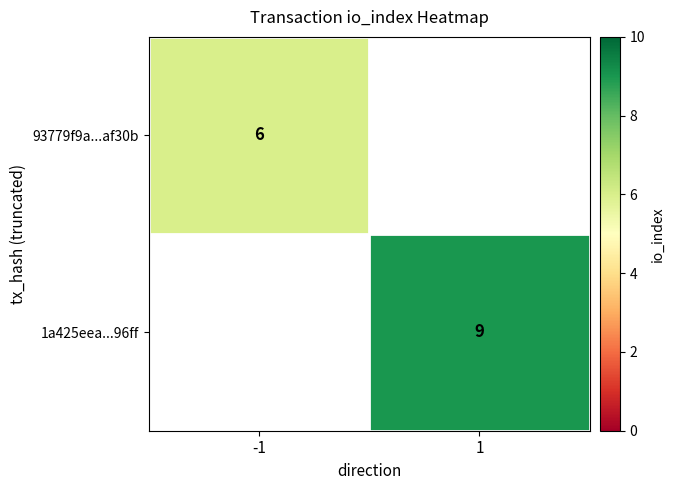

The 1a425eea...96ff series shows 9 at 1. True or false?

True